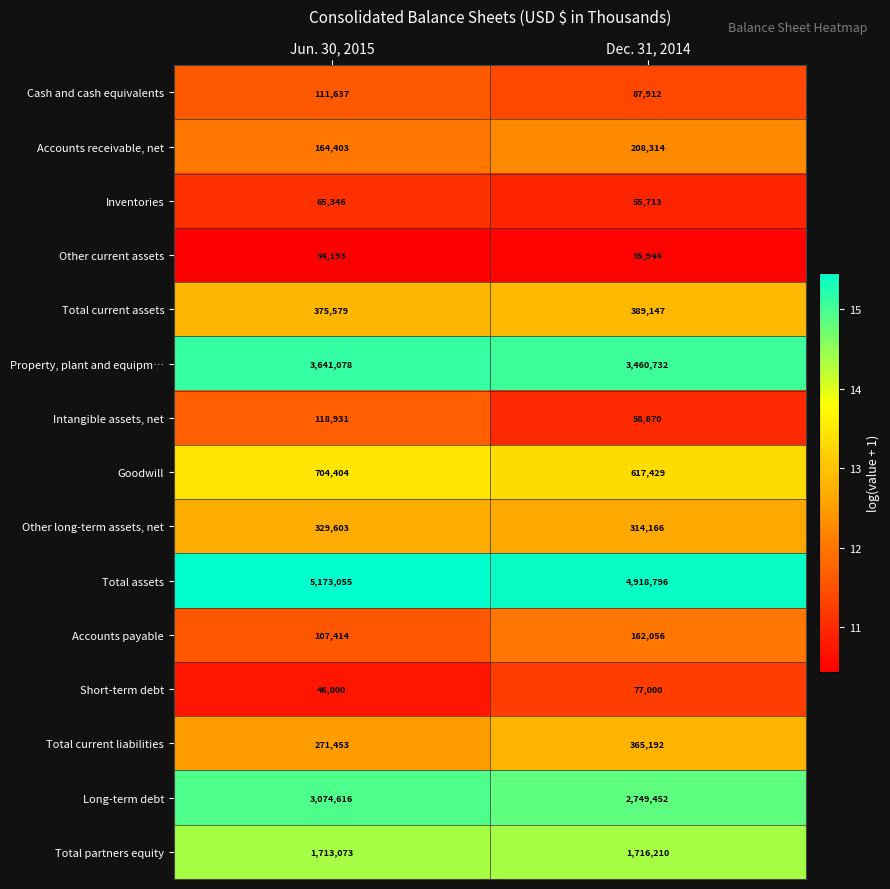

At Jun. 30, 2015, list the series in order from largest to smallest.

Total assets, Property, plant and equipm…, Long-term debt, Total partners equity, Goodwill, Total current assets, Other long-term assets, net, Total current liabilities, Accounts receivable, net, Intangible assets, net, Cash and cash equivalents, Accounts payable, Inventories, Short-term debt, Other current assets